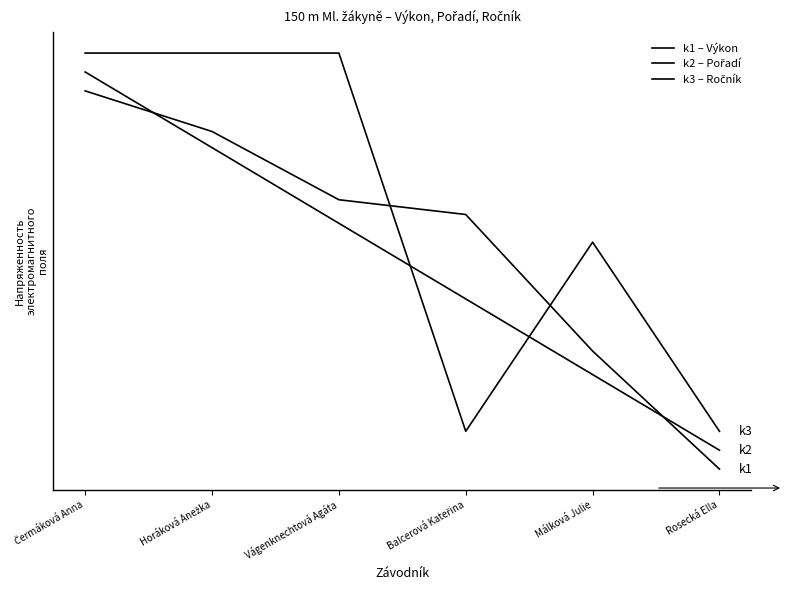

At which label is k2 – Pořadí closest to 0?

Rosecká Ella